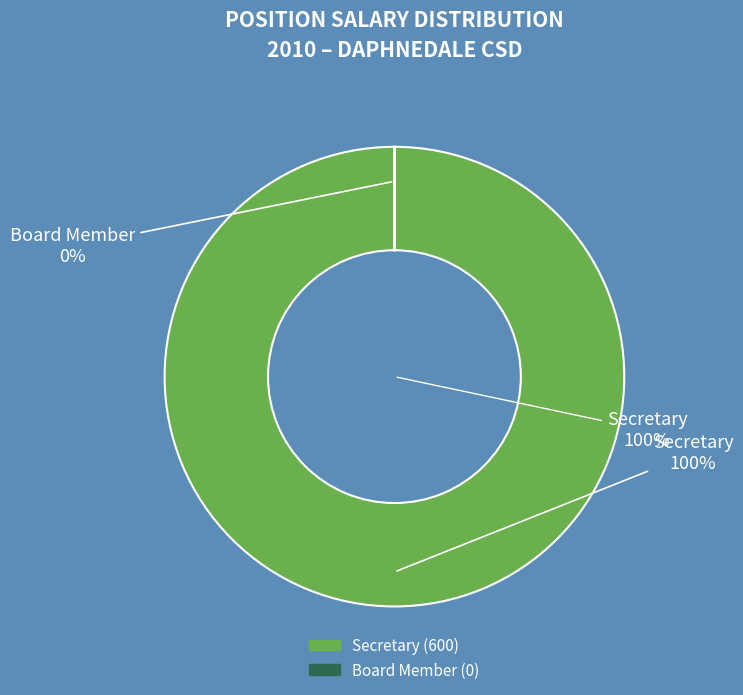

What is the change in value from Secretary to Board Member?

-600